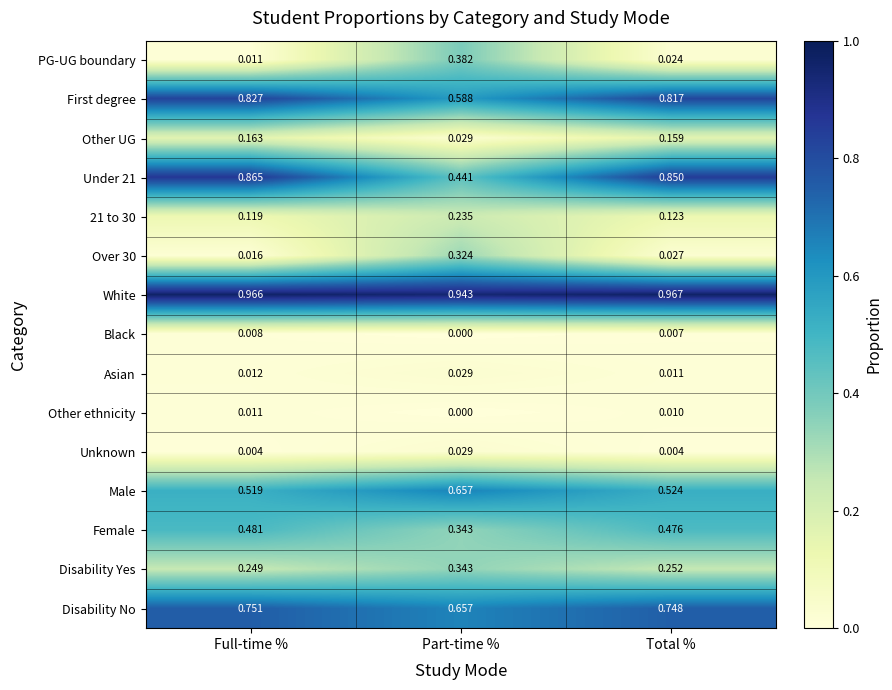

Rank the categories by Other UG value from highest to lowest.

Full-time %, Total %, Part-time %